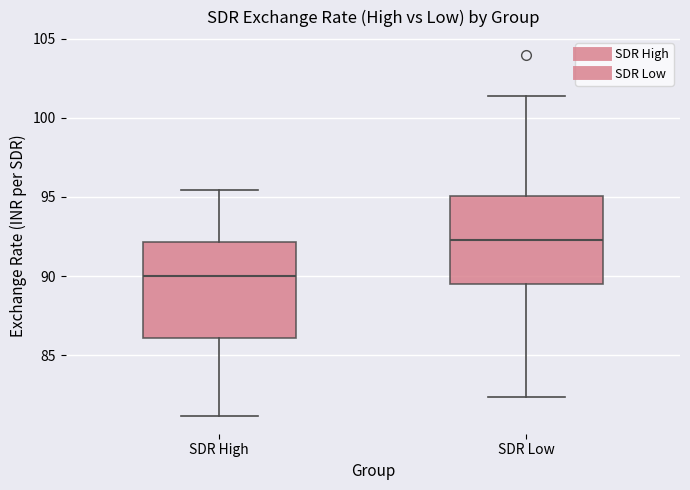

Reading left to right, transcribe this box plot: for each box, give where its median line is, the range the box spans, and where its two whiskers end, as read against the y-axis. The values are not printed on the chart, so give them approximately, as read against the axis.

SDR High: median 90.0, box 86.0 to 92.0, whiskers 81.0 to 95.5
SDR Low: median 92.5, box 89.5 to 95.0, whiskers 82.5 to 101.5